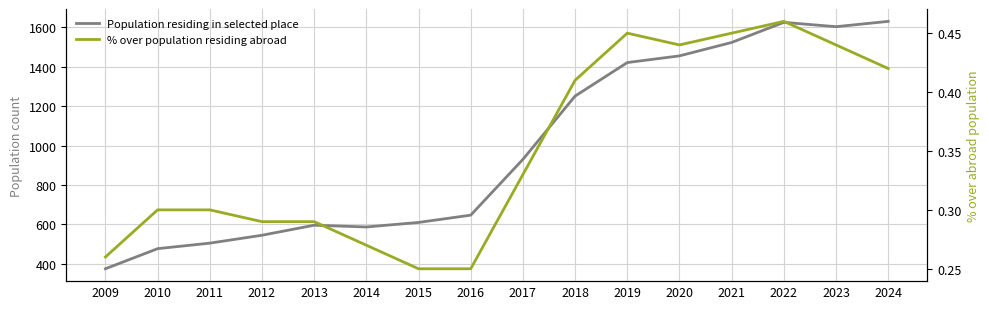

Where is the first local maximum for Population residing in selected place?

2013